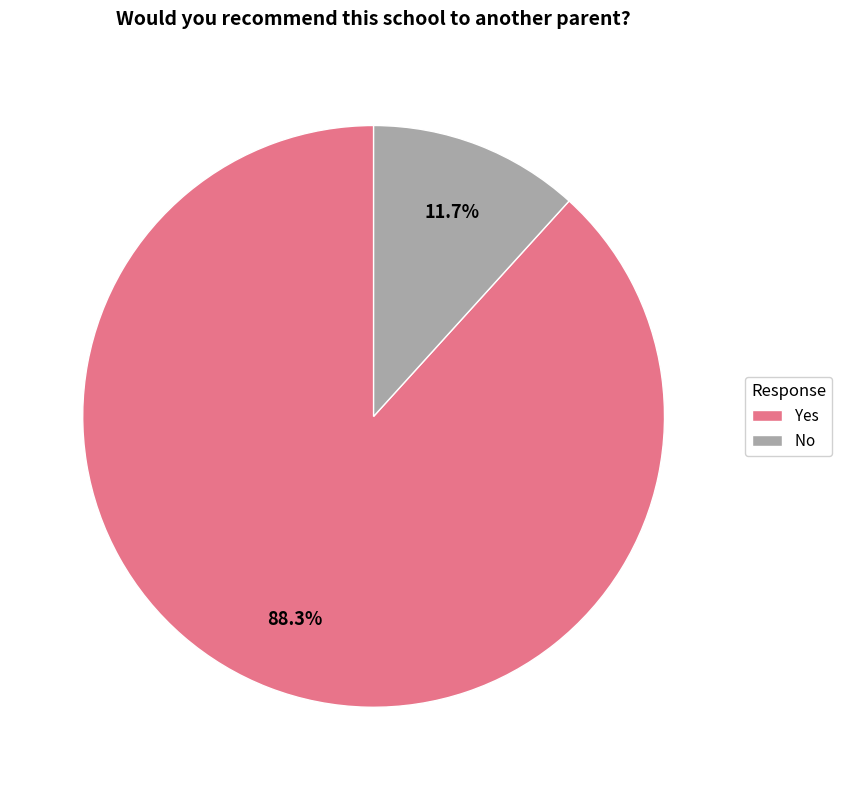

To the nearest percent, what is the average slice percentage?

50%